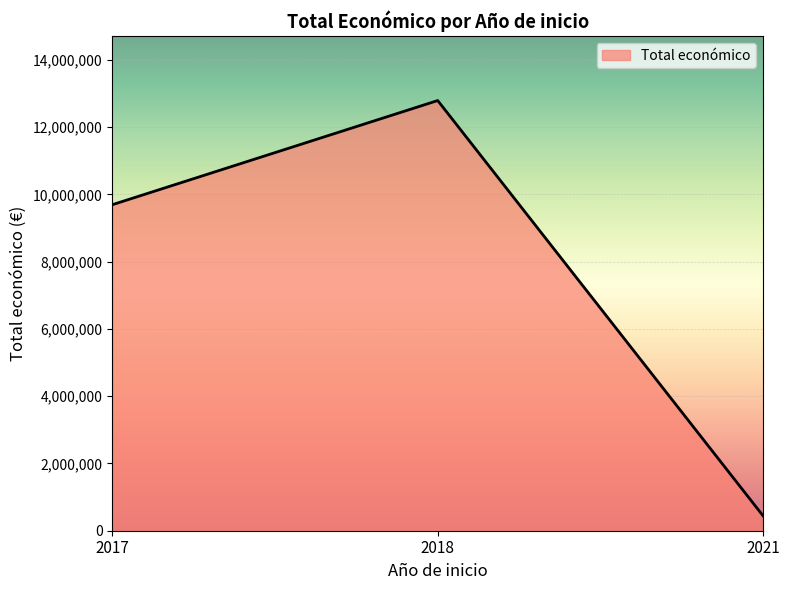

Reading left to right, extract all data points from this chart.

9695285	12792628	440317